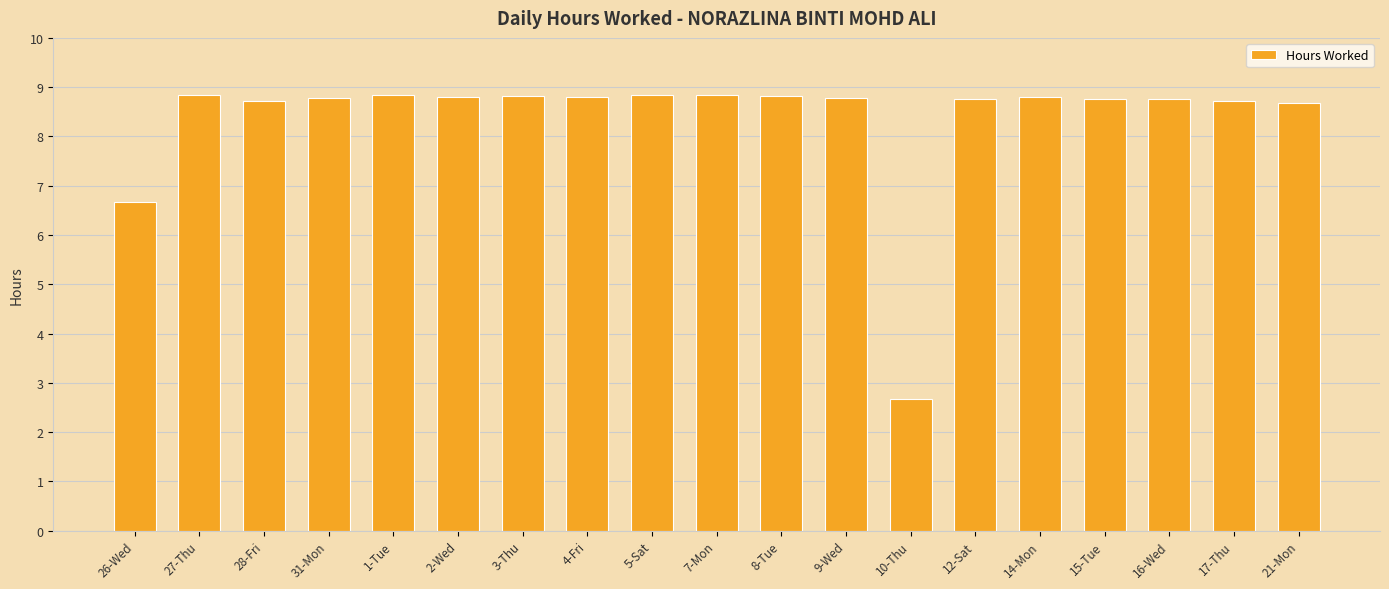

How many values exceed 8?

17